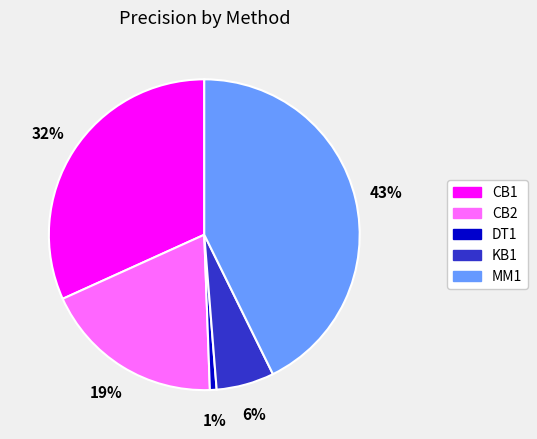

Count the number of slices in the pie.

5